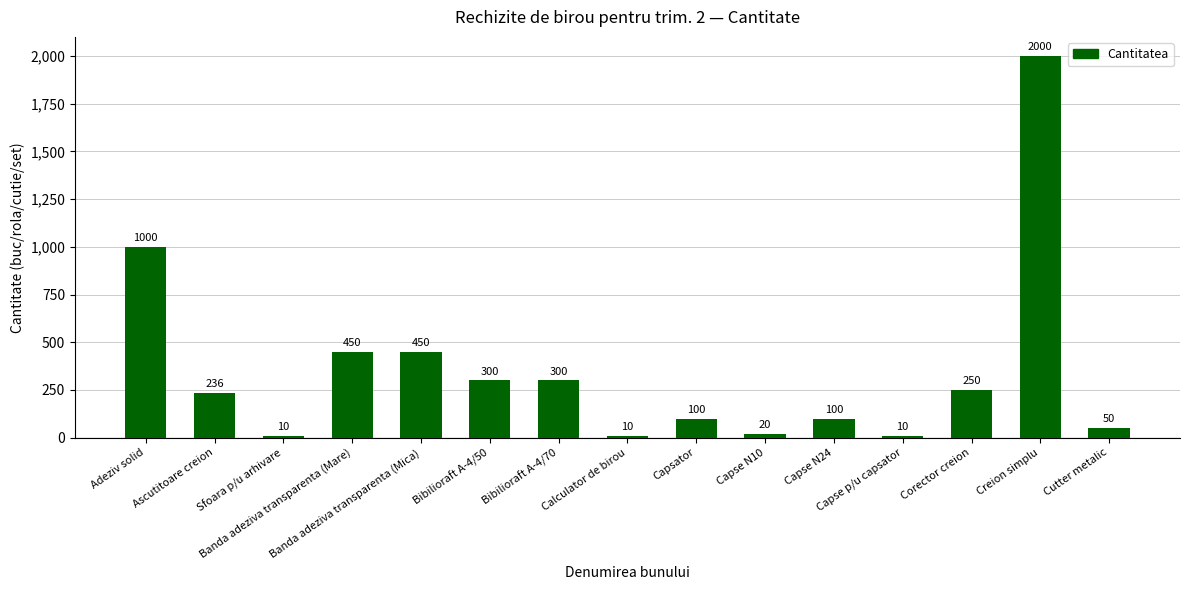

What is the value of the 2nd bar from the left?

236